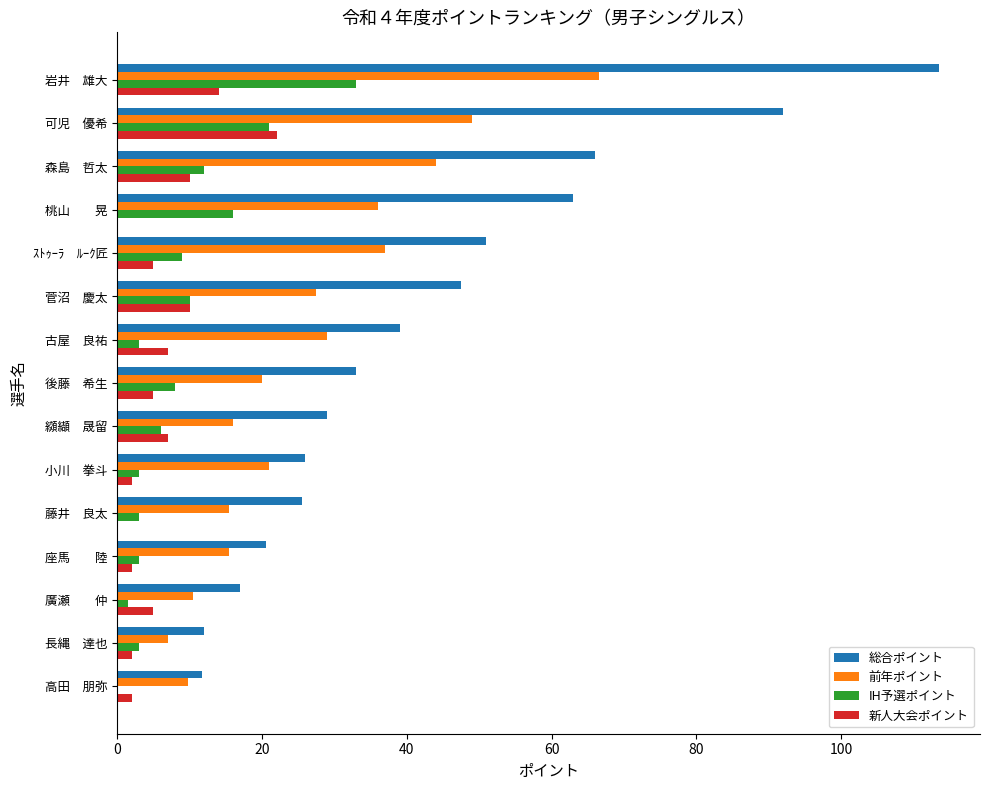

Is it true that 前年ポイント equals 21.0 at 小川　拳斗?

True